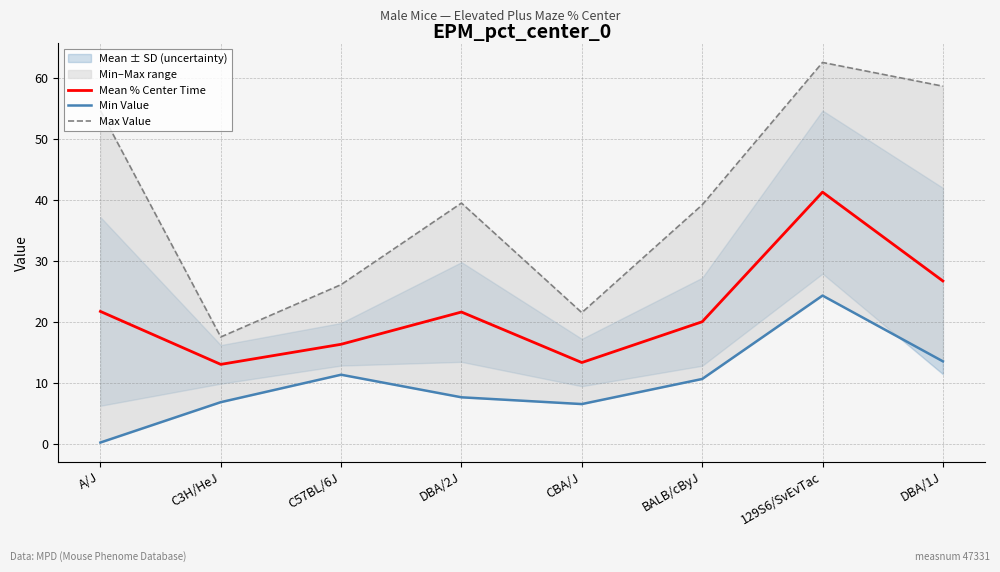

Which category has the lowest value in the Mean % Center Time series?

C3H/HeJ